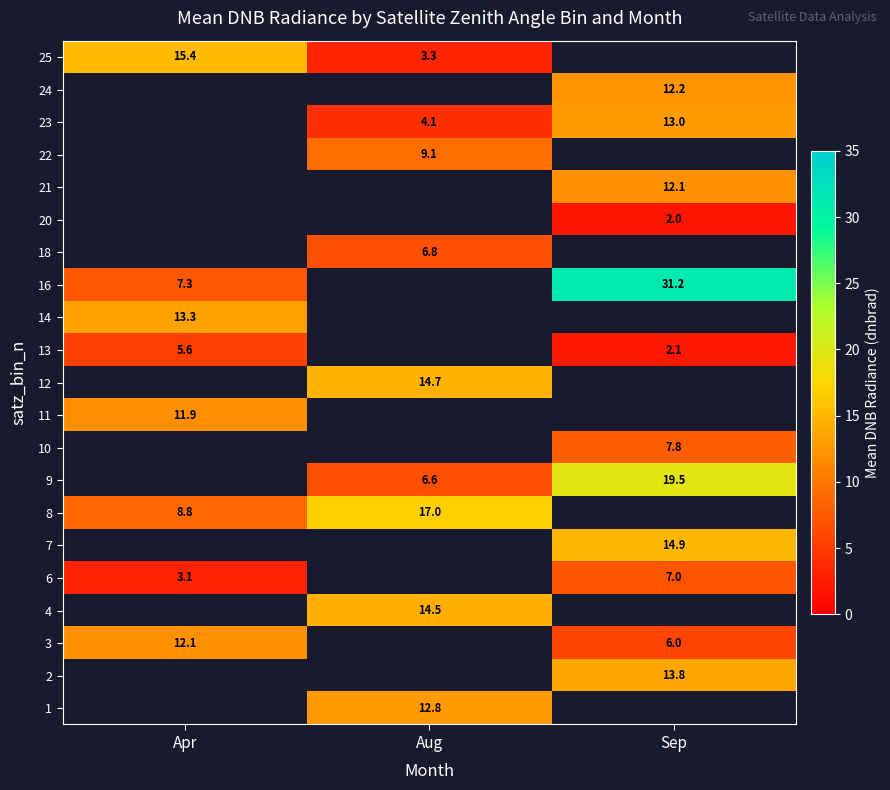

At which label does 11 reach its peak?

Apr